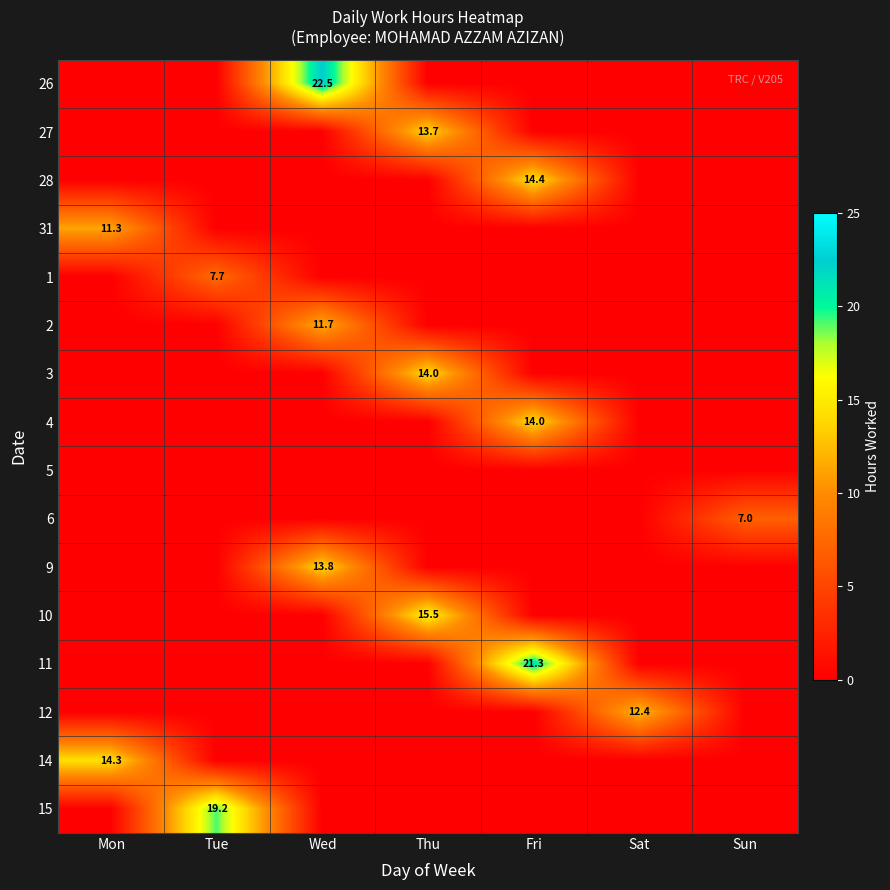

True or false: 26 has a value of 14.7 at Wed.

False